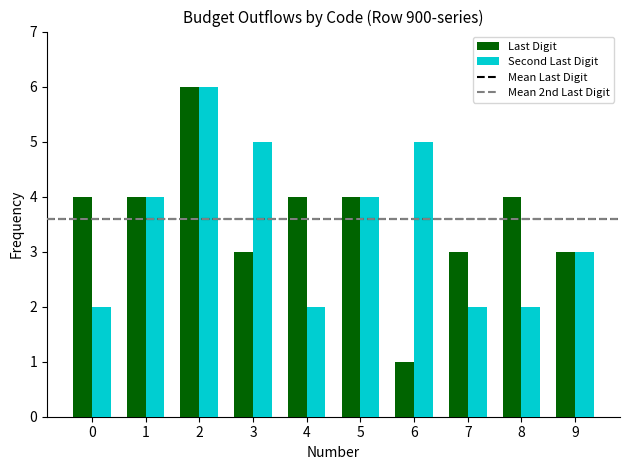

Are the bars grouped side by side (vs. stacked)?

Yes